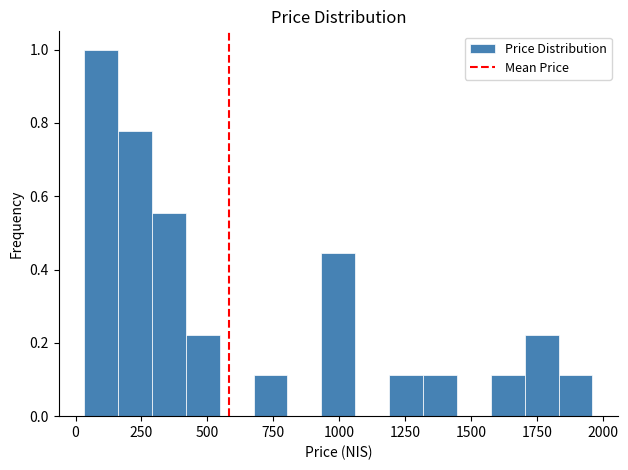

Read against the x-axis, roughly where is the centre of the tallest bar?

100